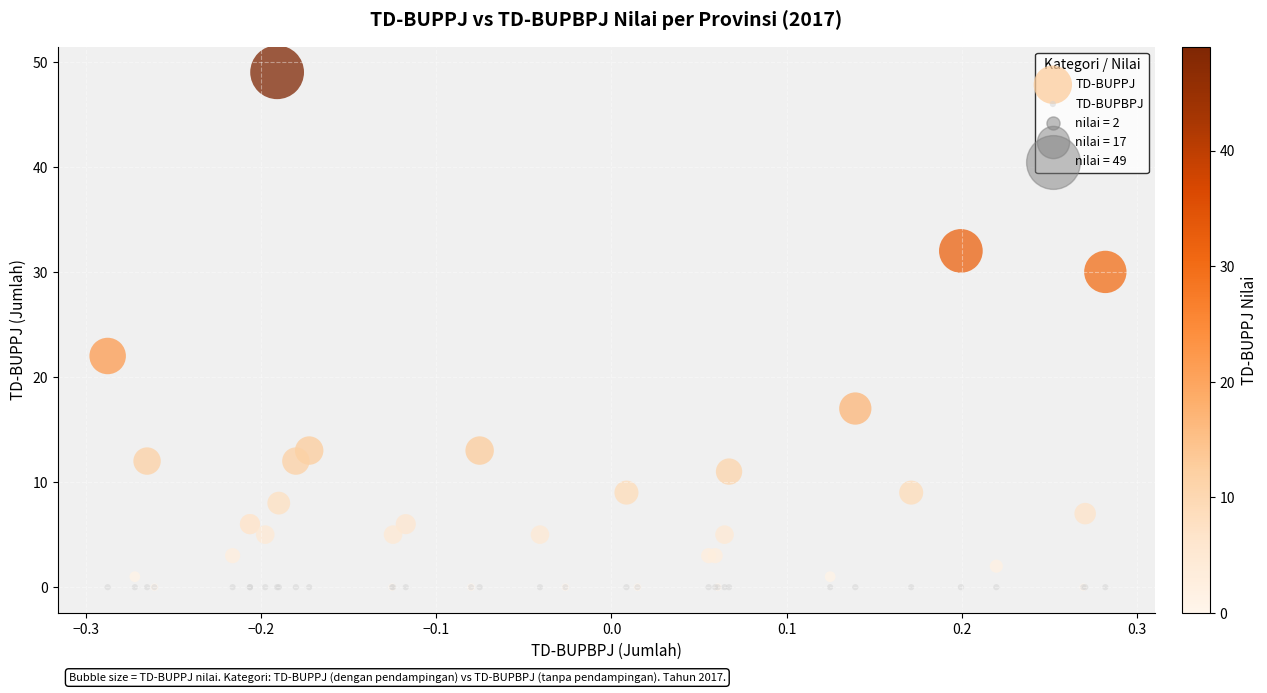

Across all series, what Y value is closest to 24?

22